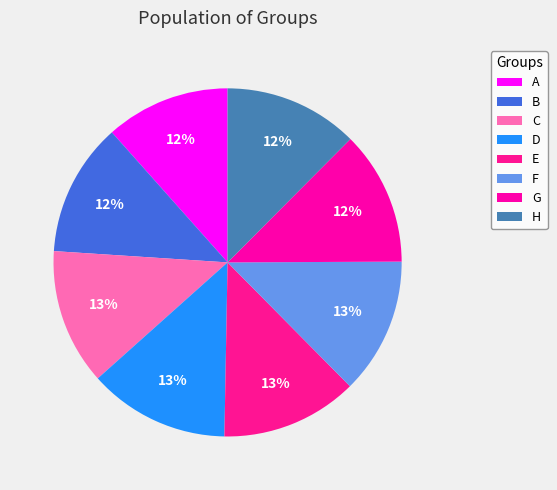

Do G and D together represent more than half of the pie?

No